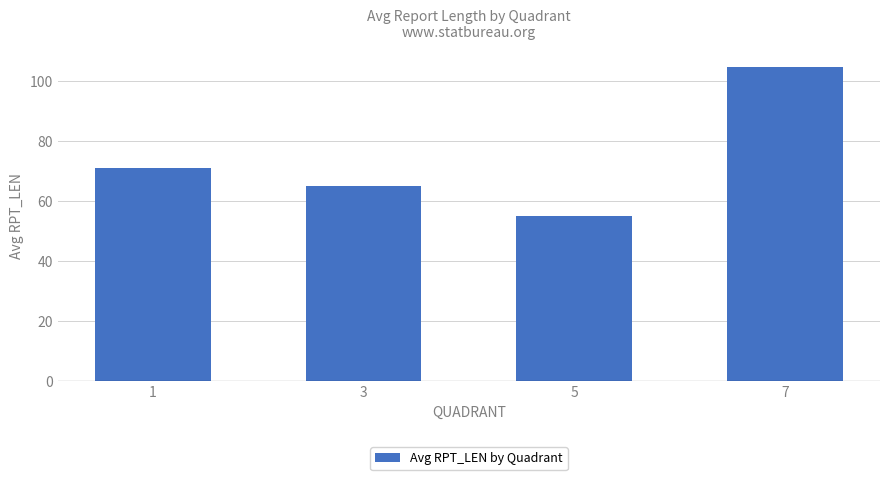

At which label does the data first exceed 71?

1